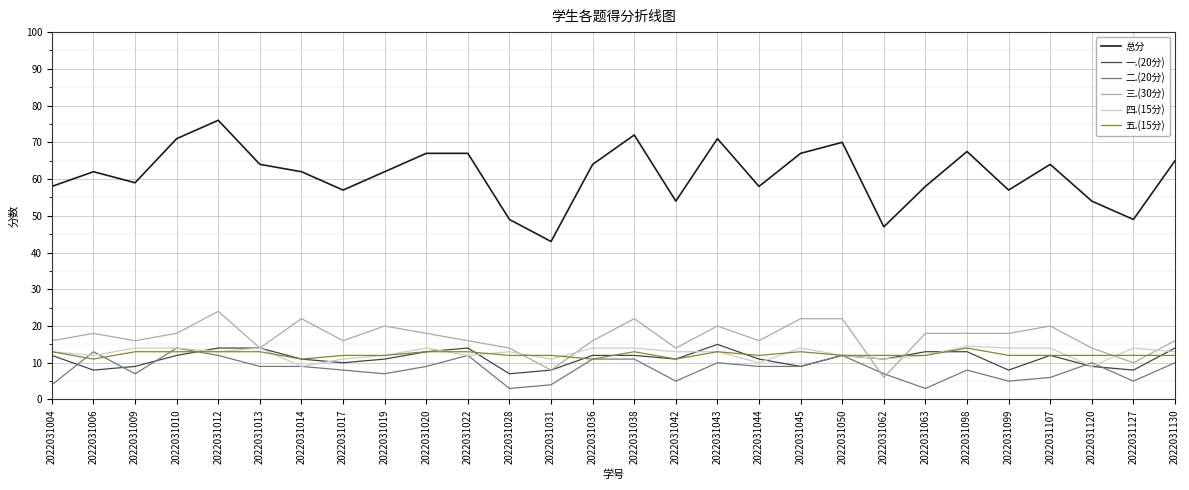

Rank the series at 2022031044 from highest to lowest value.

总分, 三.(30分), 五.(15分), 一.(20分), 四.(15分), 二.(20分)